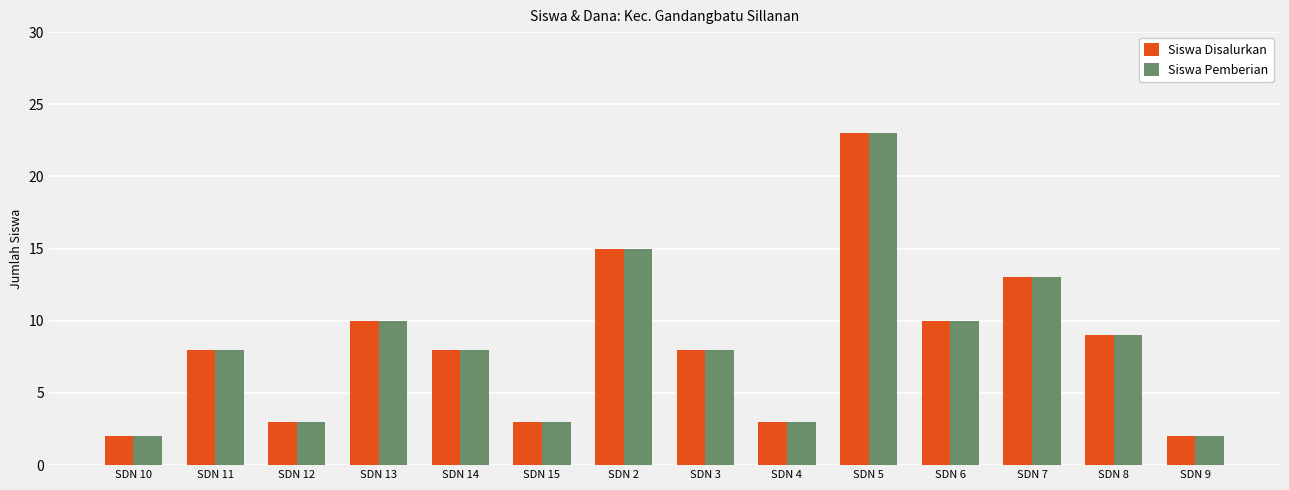

What is the greatest value displayed?

23